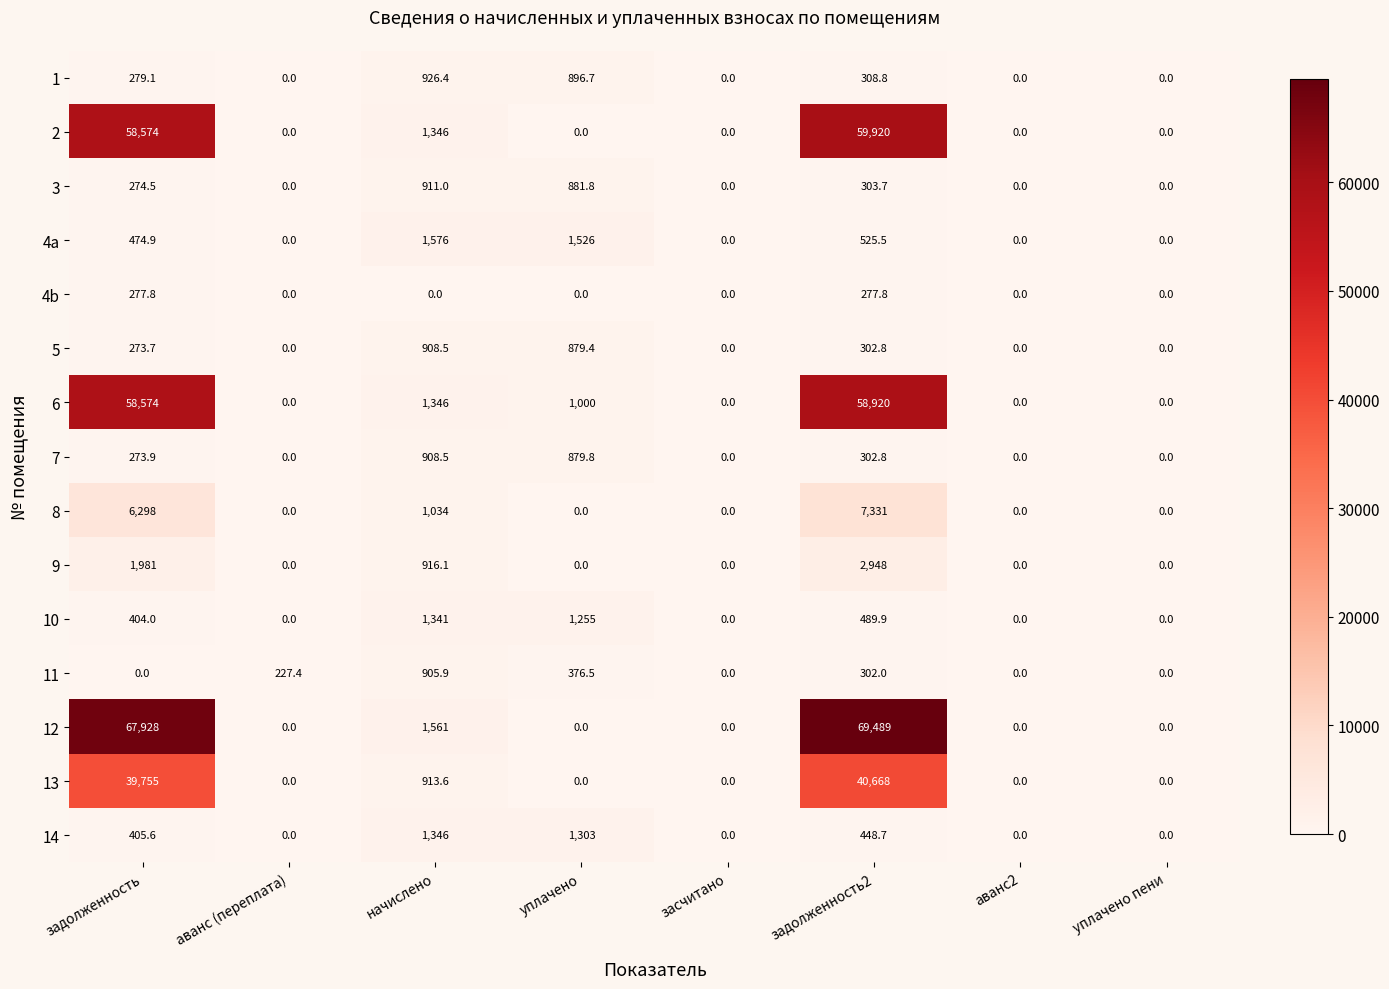

At which label is 8 closest to 3665?

начислено